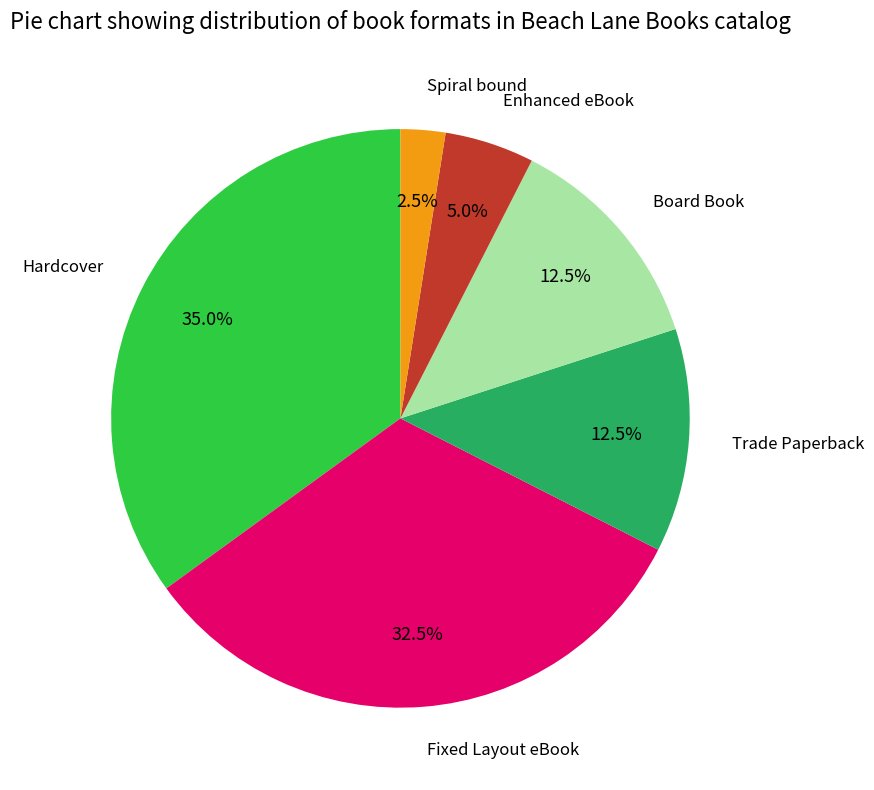

Do Trade Paperback and Spiral bound together represent more than half of the pie?

No